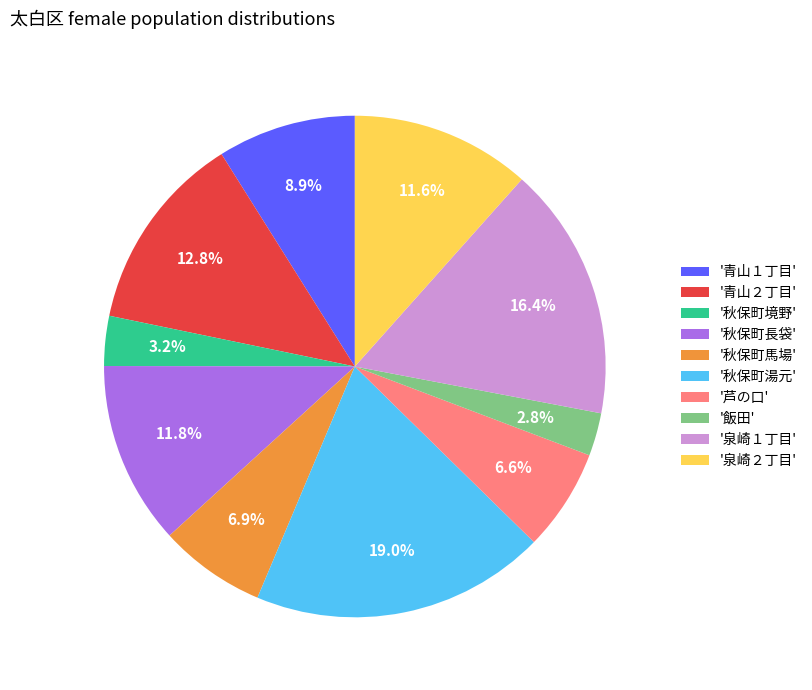

Approximately how many times larger is the value at '泉崎２丁目' compared to '秋保町湯元'?

0.6